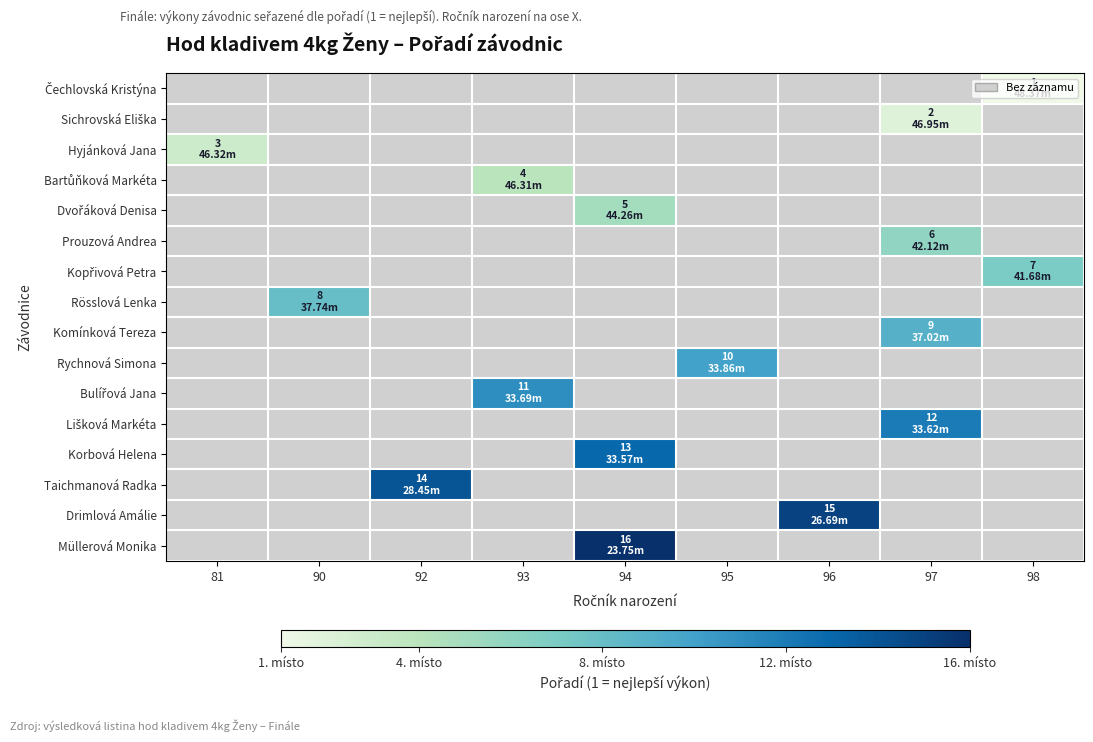

How many values in Čechlovská Kristýna are above zero?

1